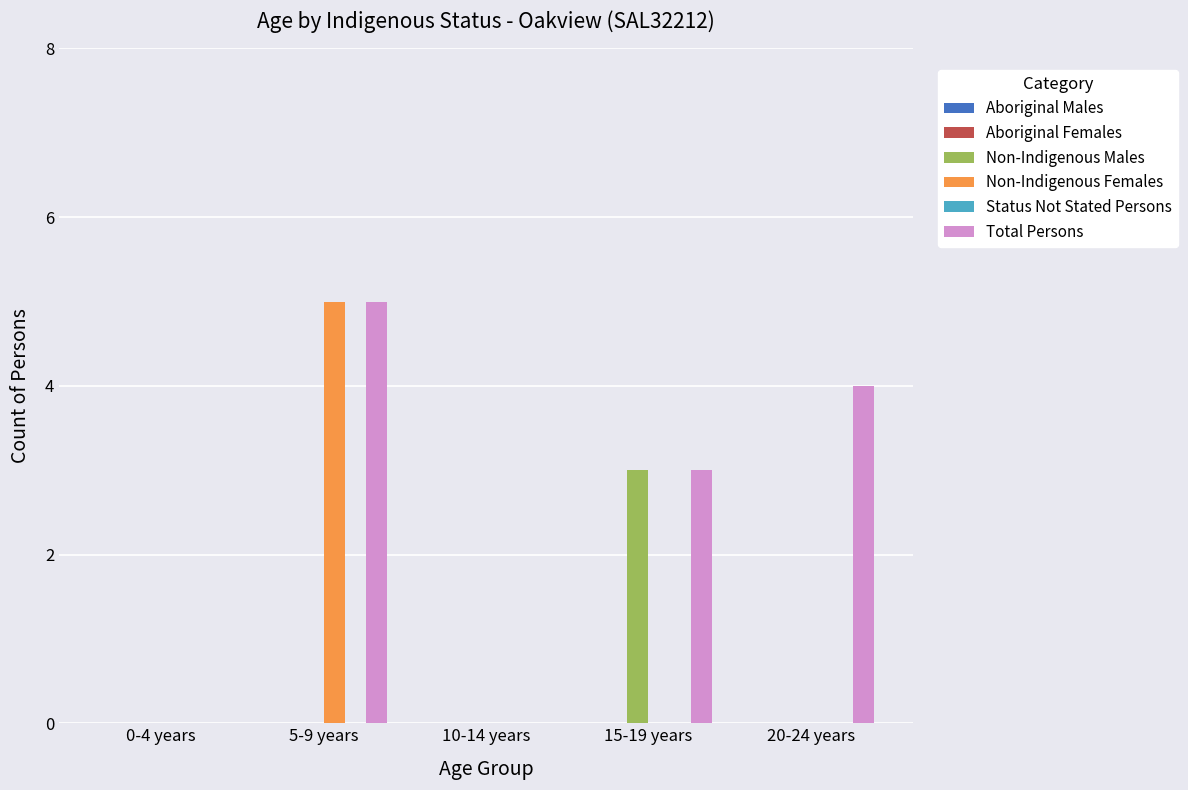

Between 10-14 years and 20-24 years, which series saw the biggest shift?

Total Persons